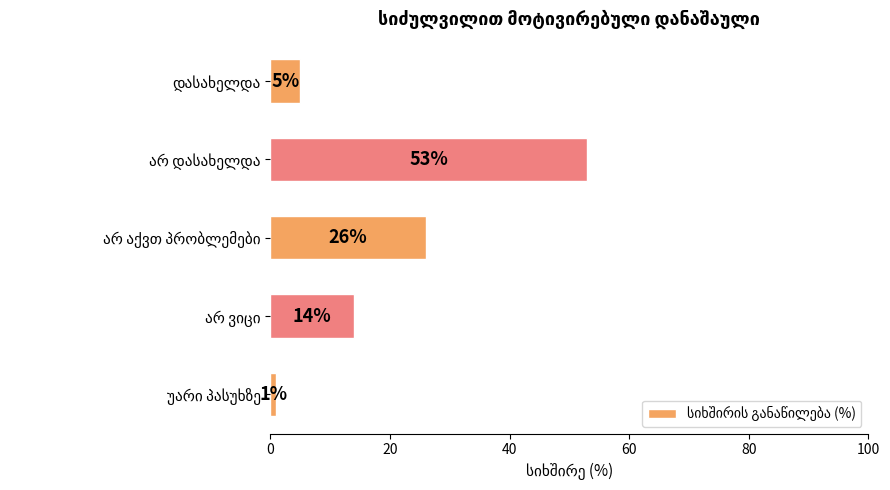

What is the value of the 1st bar from the top?

5